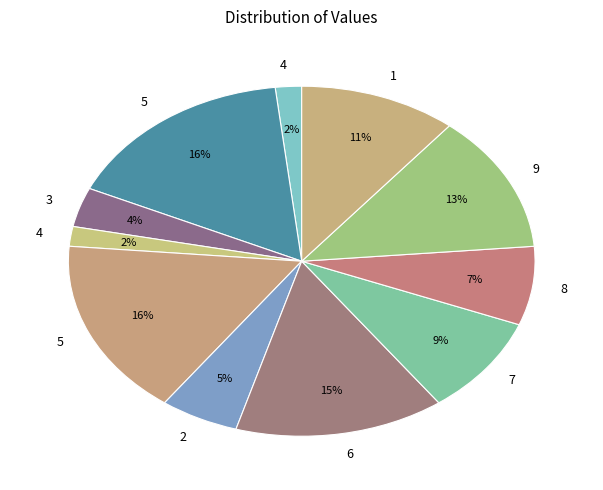

How many segments does this pie chart have?

11